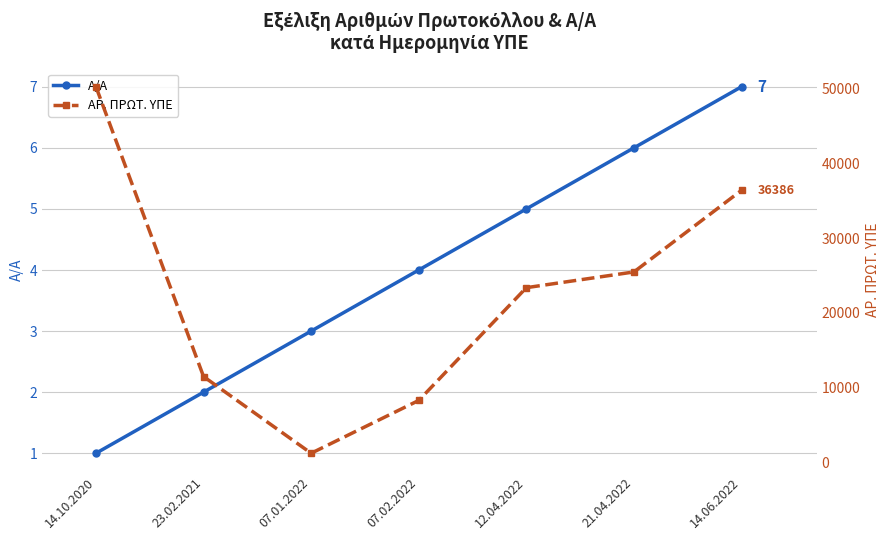

Is the value of ΑΡ. ΠΡΩΤ. ΥΠΕ at 07.02.2022 greater than the value of Α/Α at 07.02.2022?

Yes